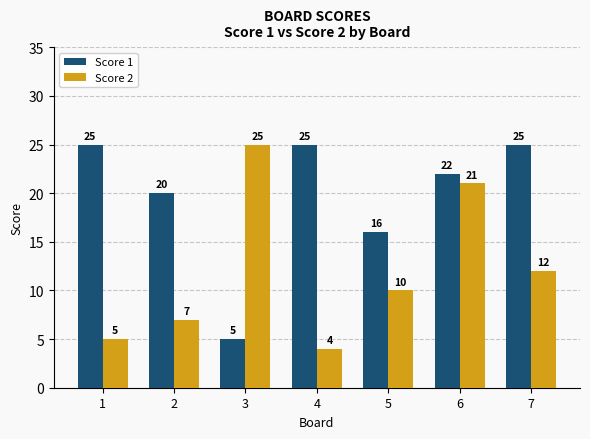

How many series are shown in this chart?

2